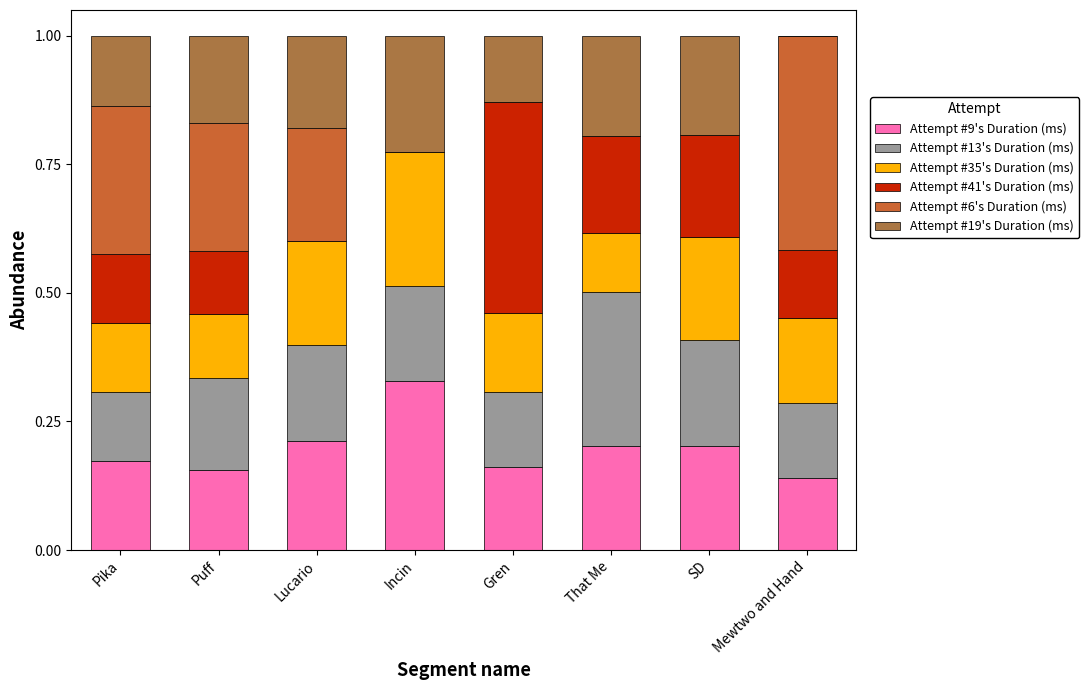

What are all the series names shown in the legend?

Attempt #9's Duration (ms), Attempt #13's Duration (ms), Attempt #35's Duration (ms), Attempt #41's Duration (ms), Attempt #6's Duration (ms), Attempt #19's Duration (ms)